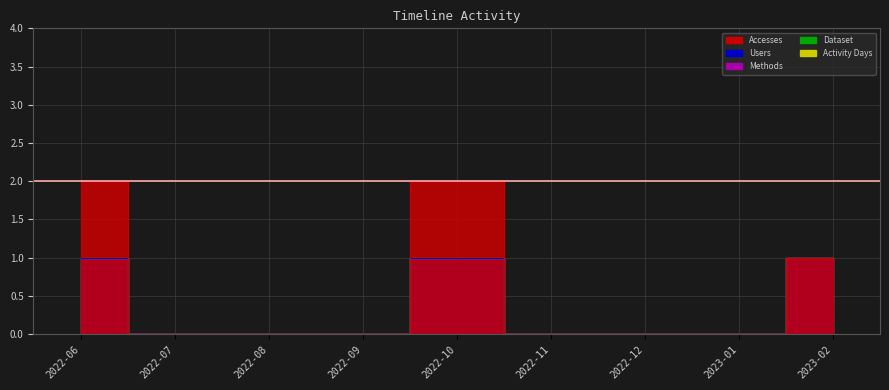

At how many categories does at least one series exceed 0?

3